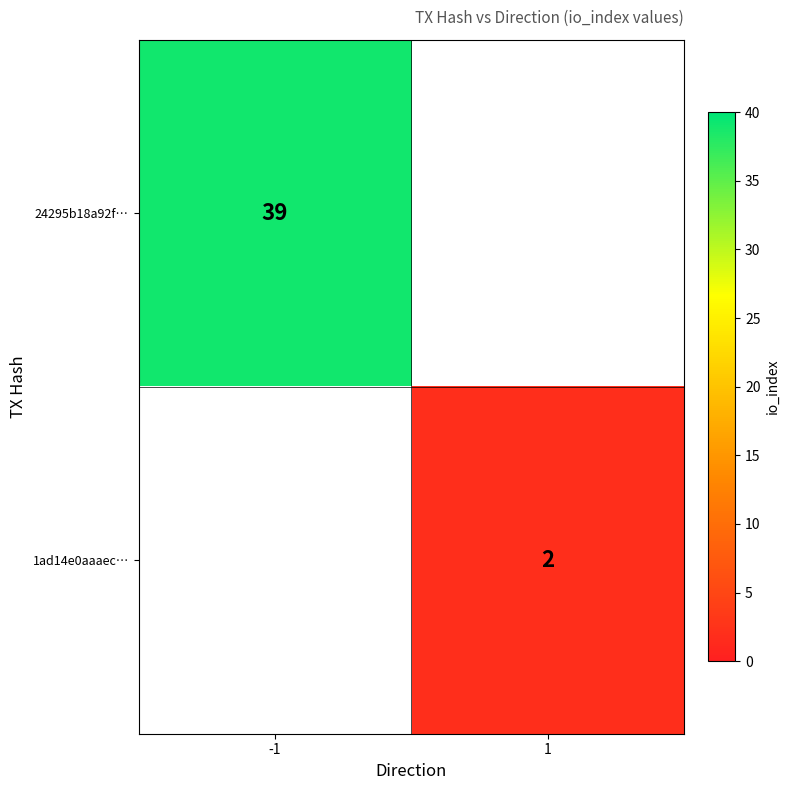

What is the greatest value displayed?

39